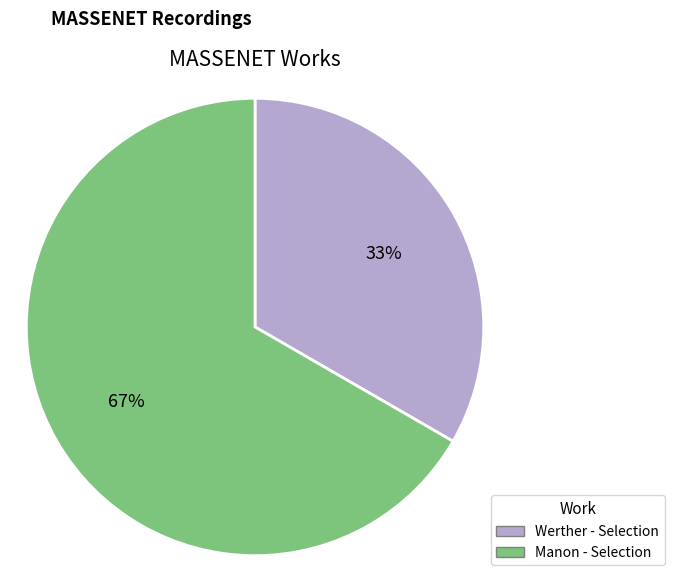

To the nearest percent, what is the average slice percentage?

50%